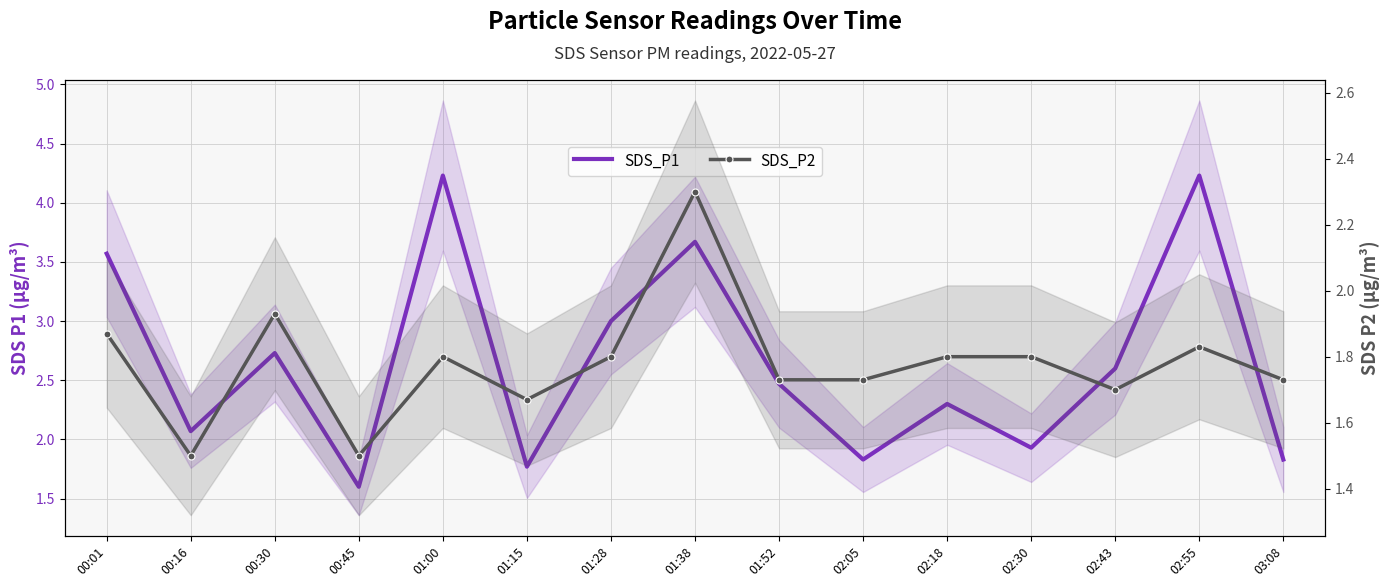

Which series changed the most between 01:52 and 02:43?

SDS_P1